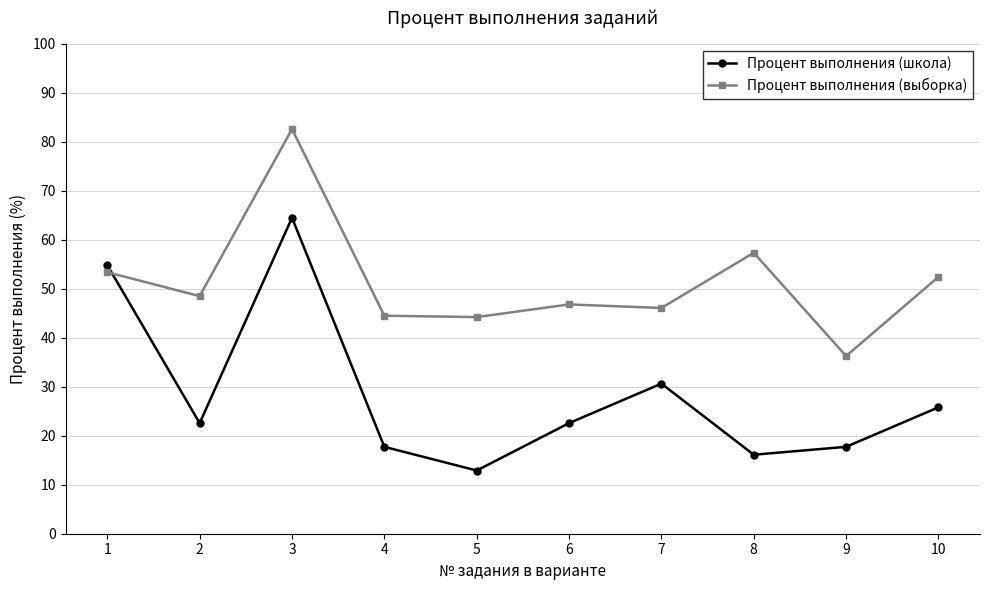

Read the Процент выполнения (школа) value at 8.

16.1